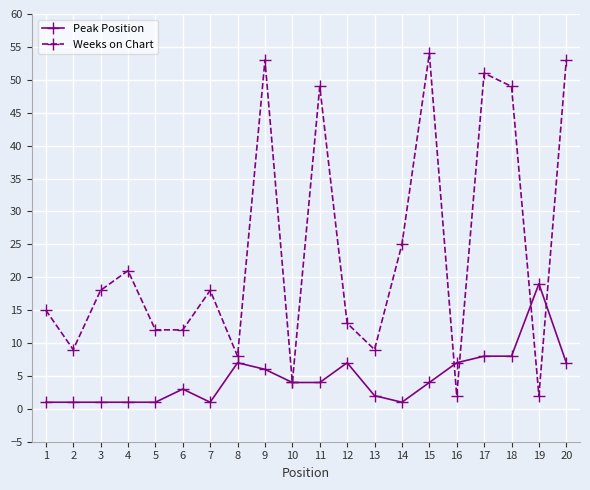

Which label corresponds to the largest value in the chart?

15